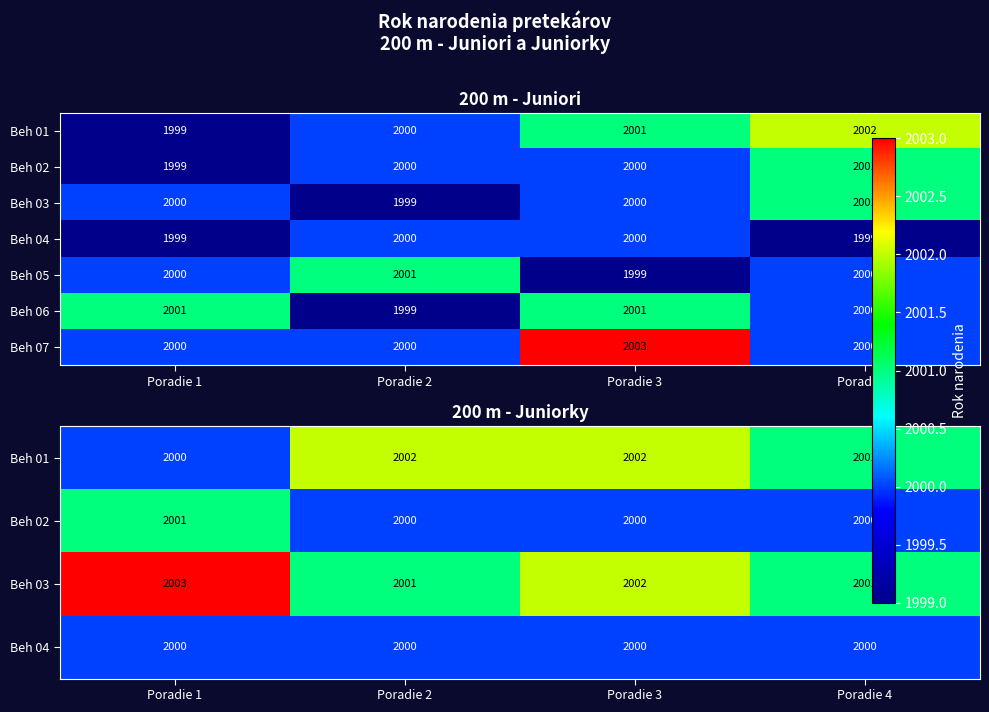

Rank the series by their maximum value, from lowest to highest.

Beh 04, Beh 02, Beh 05, Beh 06, Beh 01, Beh 03, Beh 07